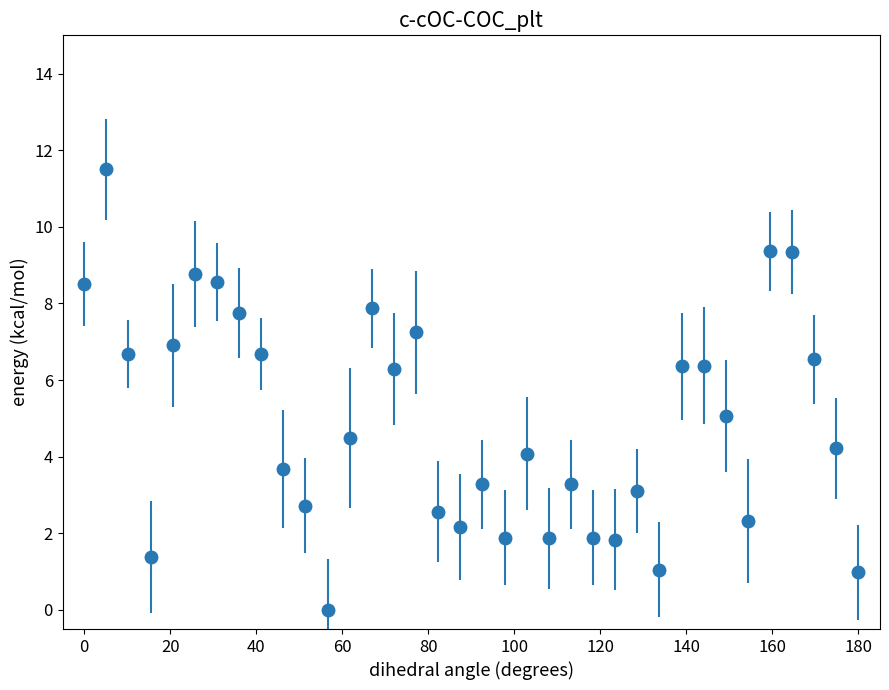

What is the difference between the second highest and minimum values?

9.4